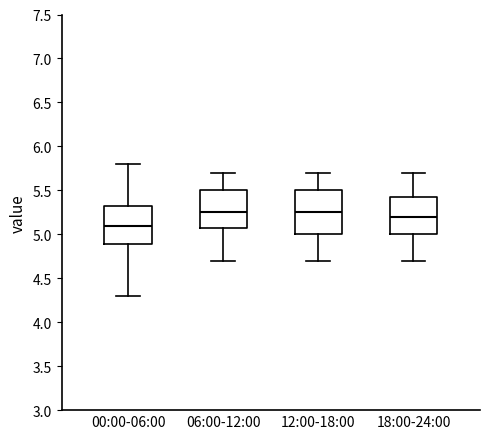

Where does the median line of the box for 06:00-12:00 sit on the y-axis? The values are not printed on the chart, so give them approximately, as read against the axis.

5.25